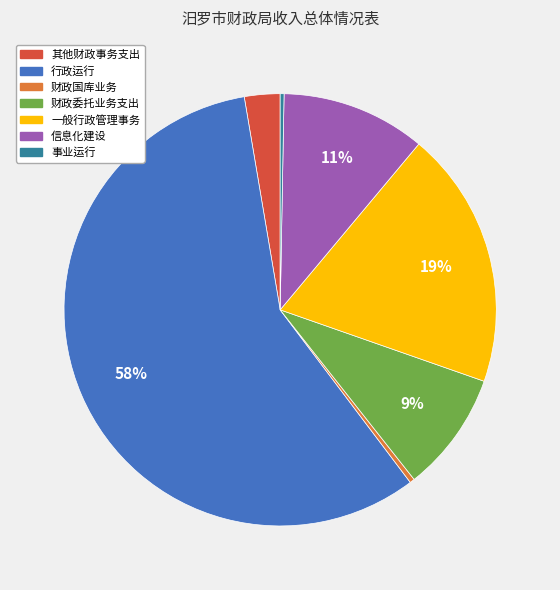

Which has a higher value, 信息化建设 or 其他财政事务支出?

信息化建设